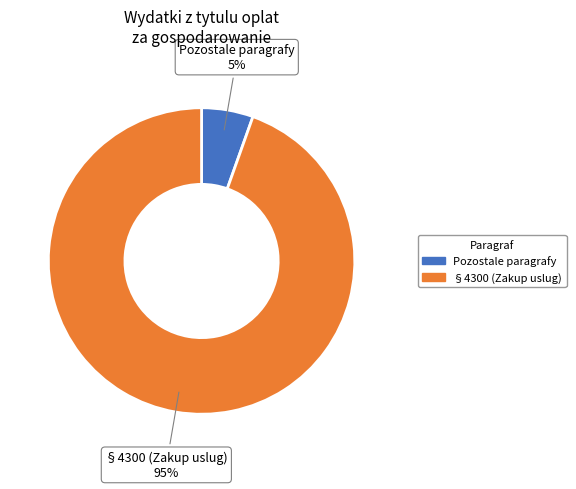

Is the sum of Pozostale paragrafy and §4300 (Zakup uslug) greater than half?

Yes